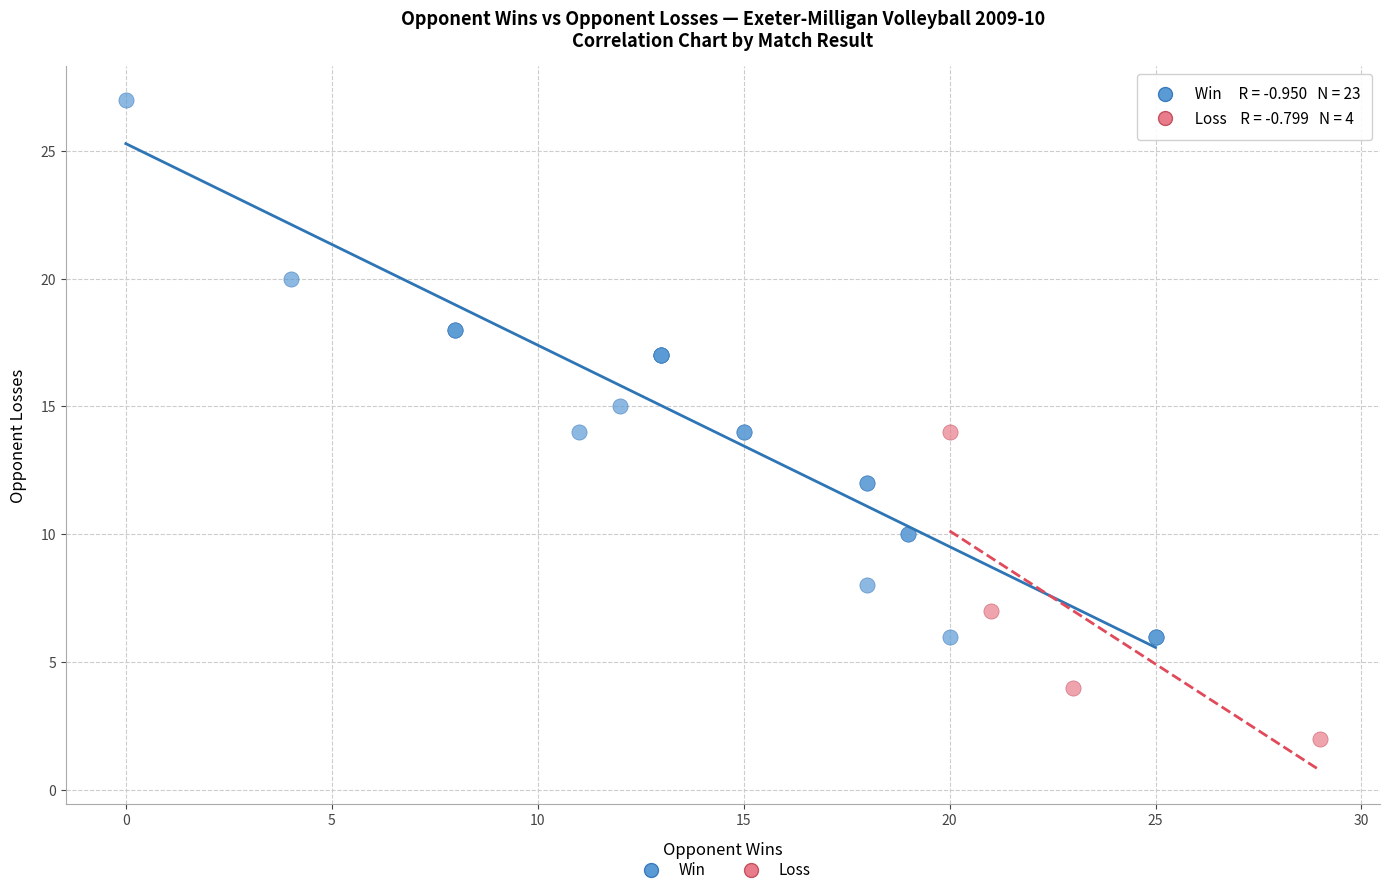

Which series reaches the minimum Y coordinate?

Loss